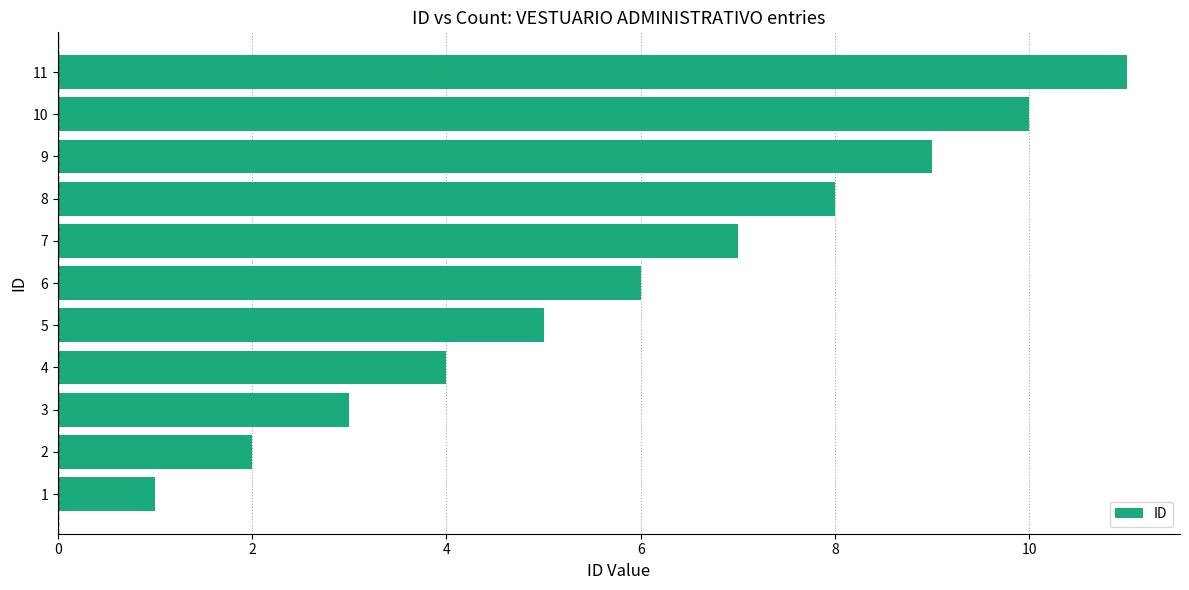

Which label corresponds to the largest value in the chart?

11